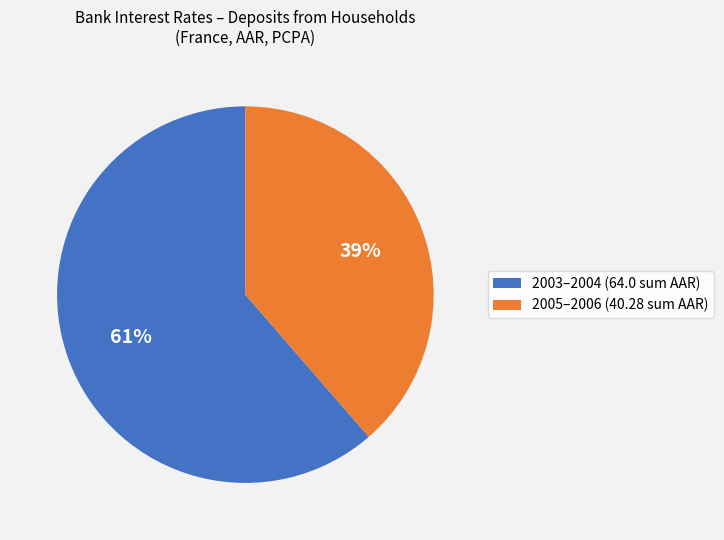

What percentage is the 2003–2004 (64.0 sum AAR) slice, to the nearest percent?

61%